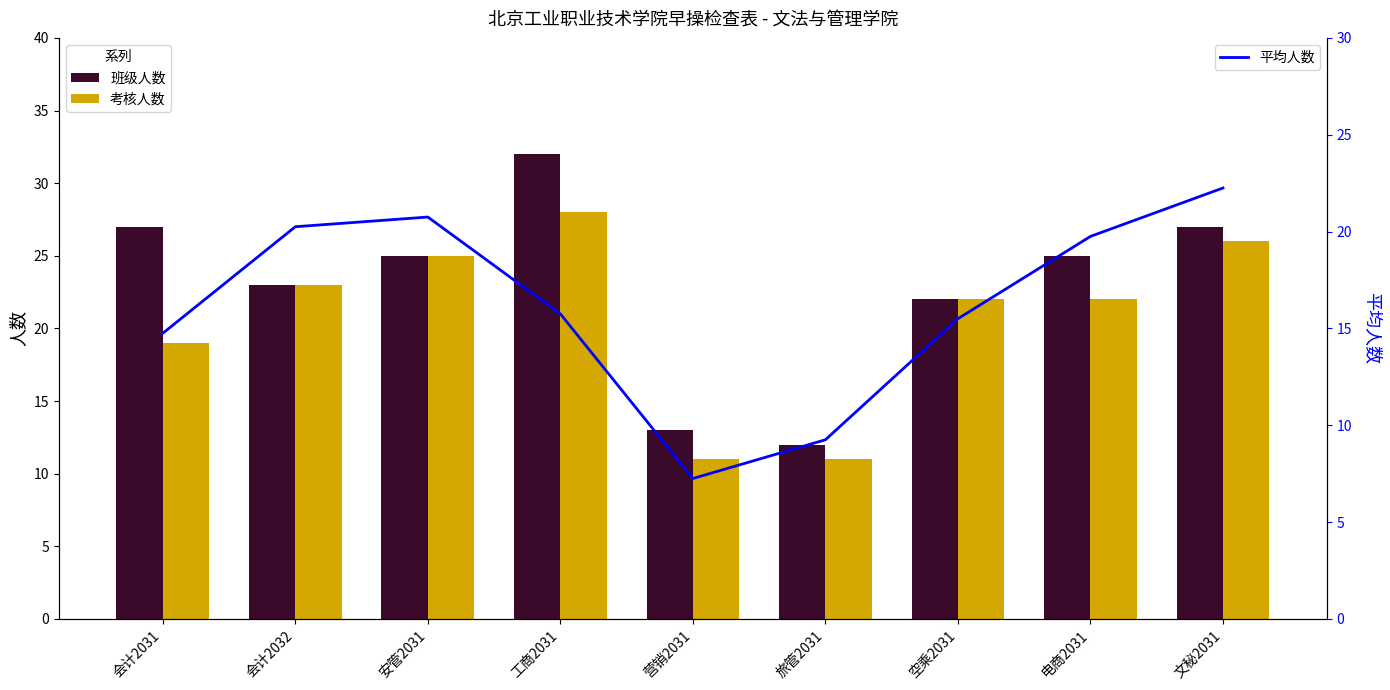

Which series has the widest spread of values?

班级人数